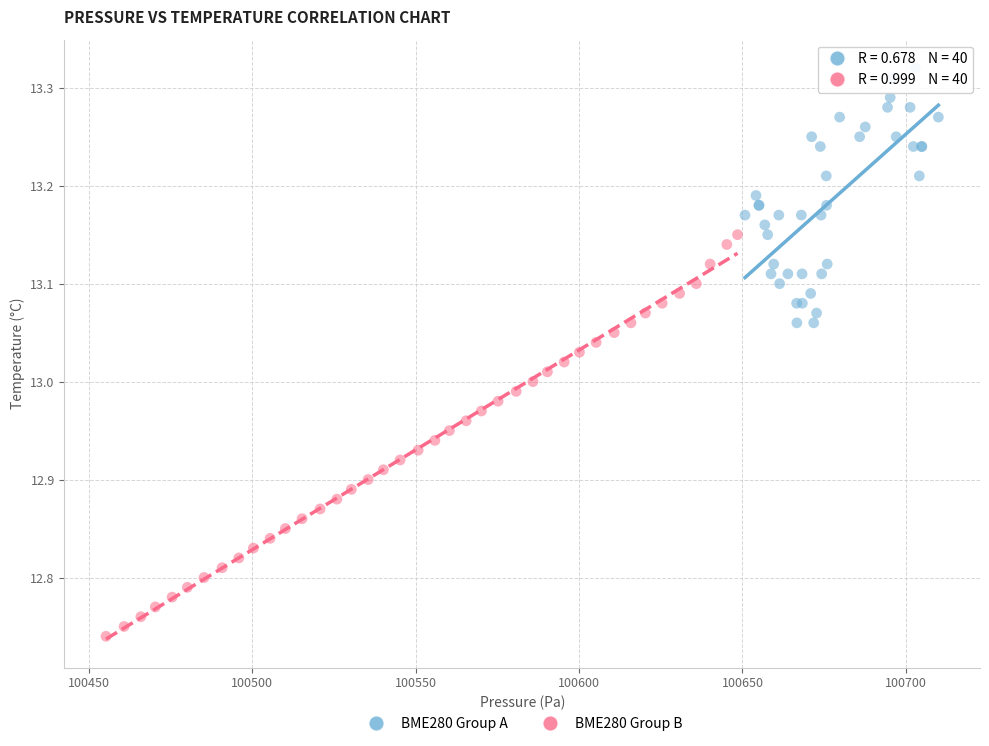

Which series contains the lowest Y value?

BME280 Group B